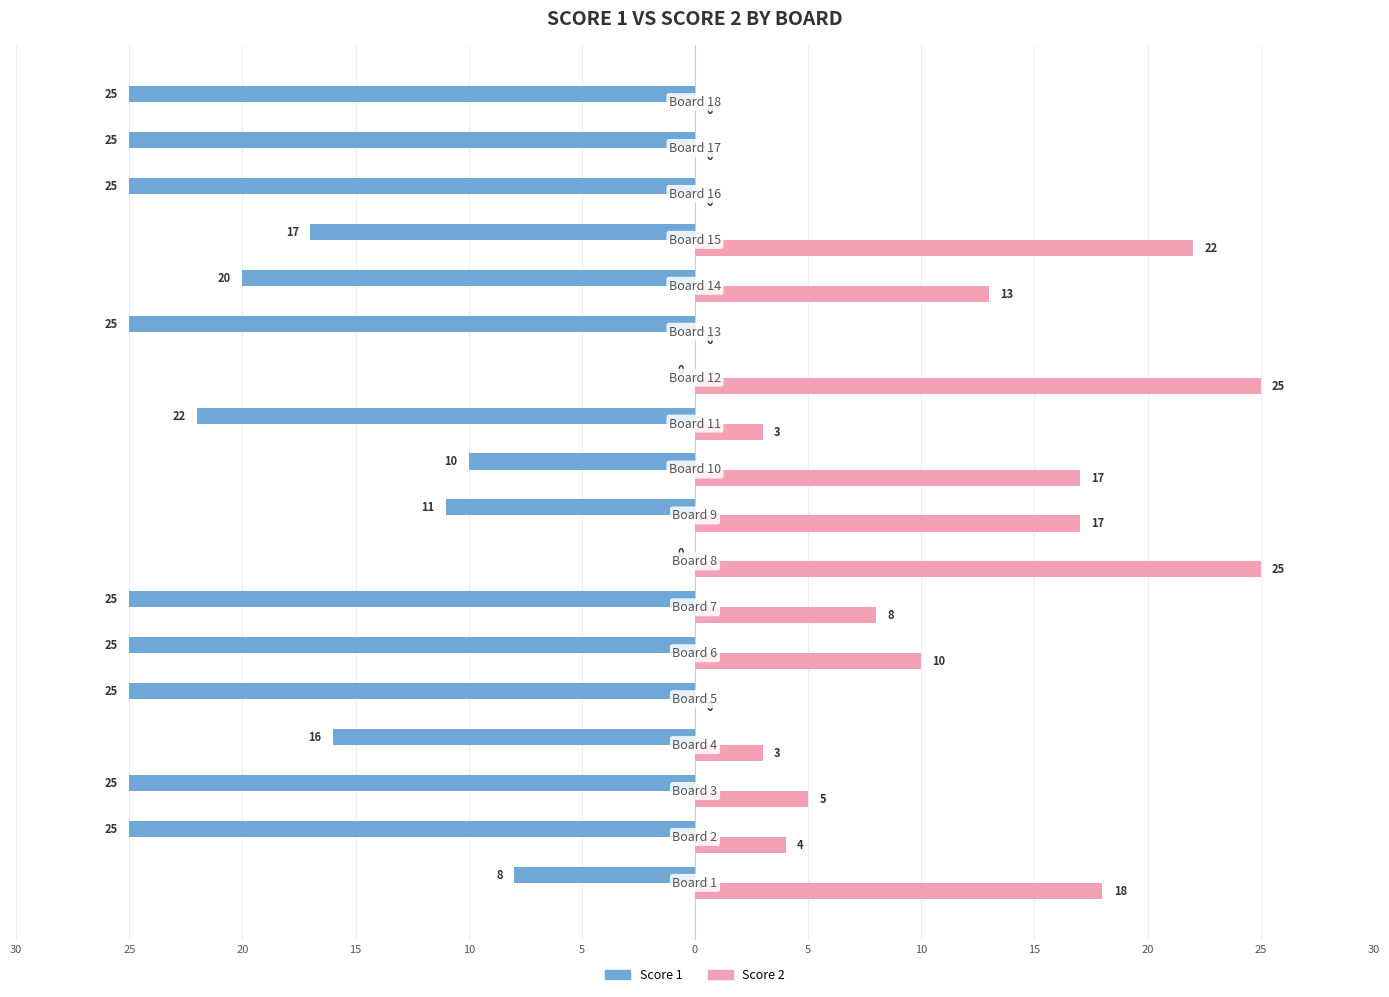

What is the label of the 9th bar from the right?

15